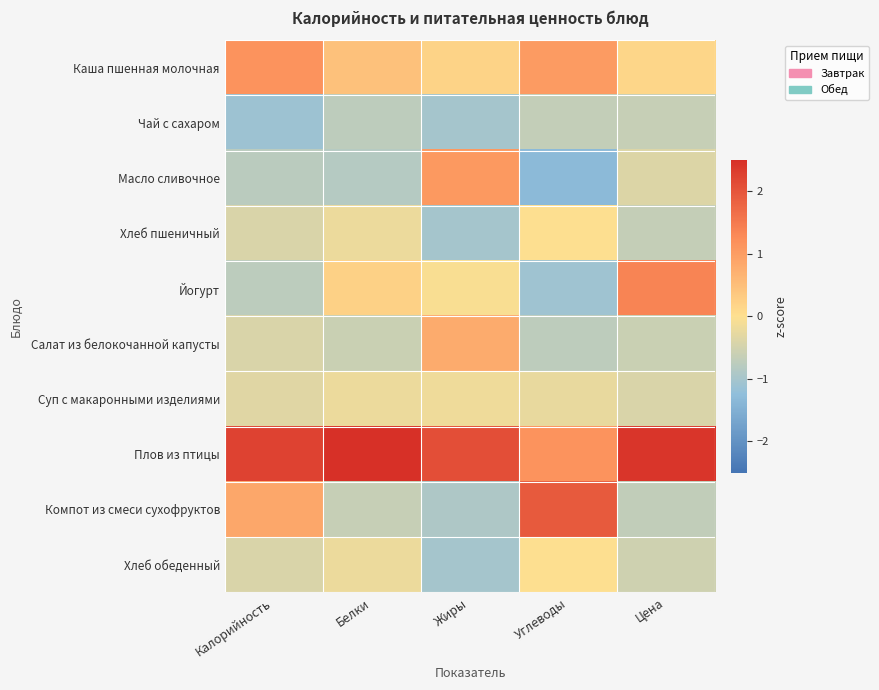

Which series changed the most between Калорийность and Жиры?

Масло сливочное